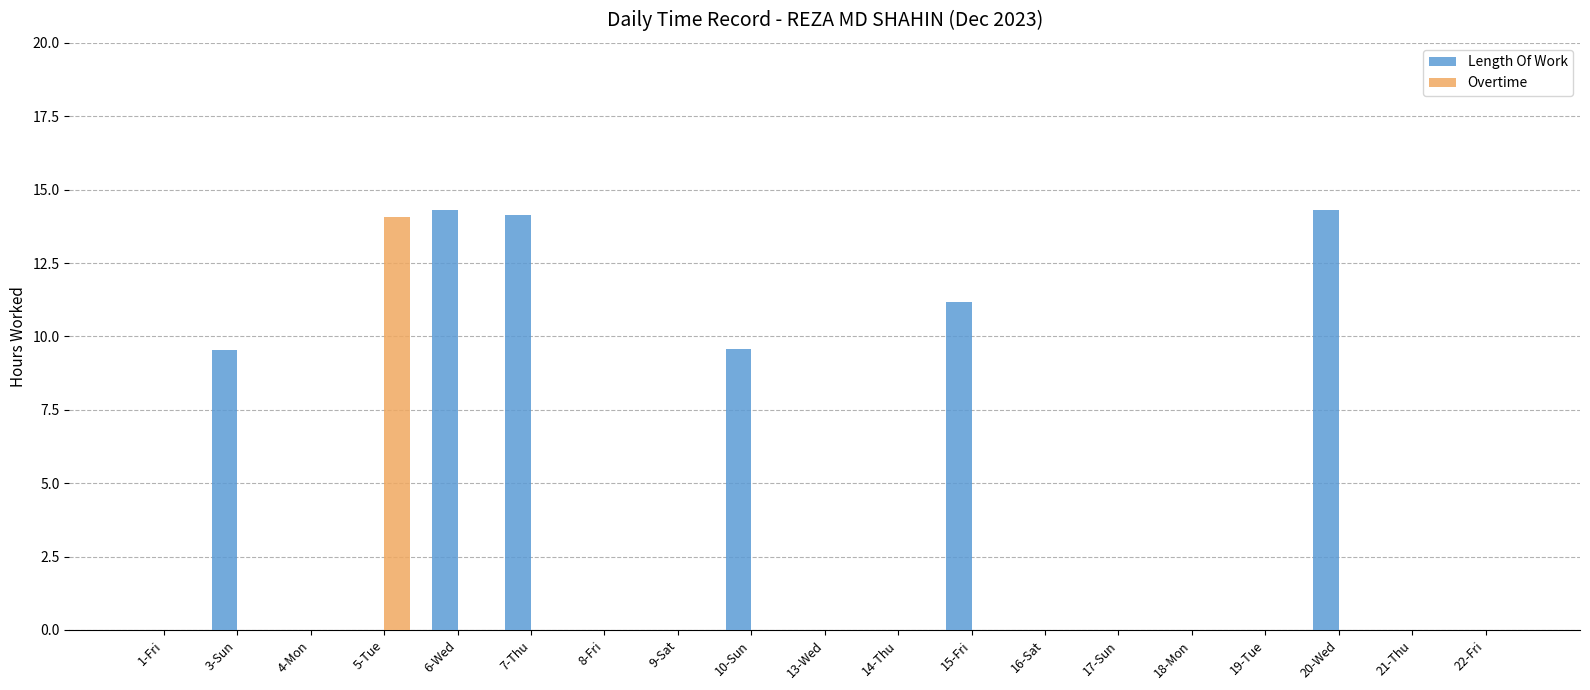

Reading left to right, list all the values displayed in this chart.

Length Of Work: 1-Fri=0.0	3-Sun=9.6	4-Mon=0.0	5-Tue=0.0	6-Wed=14.3	7-Thu=14.1	8-Fri=0.0	9-Sat=0.0	10-Sun=9.6	13-Wed=0.0	14-Thu=0.0	15-Fri=11.2	16-Sat=0.0	17-Sun=0.0	18-Mon=0.0	19-Tue=0.0	20-Wed=14.3	21-Thu=0.0	22-Fri=0.0
Overtime: 1-Fri=0.0	3-Sun=0.0	4-Mon=0.0	5-Tue=14.1	6-Wed=0.0	7-Thu=0.0	8-Fri=0.0	9-Sat=0.0	10-Sun=0.0	13-Wed=0.0	14-Thu=0.0	15-Fri=0.0	16-Sat=0.0	17-Sun=0.0	18-Mon=0.0	19-Tue=0.0	20-Wed=0.0	21-Thu=0.0	22-Fri=0.0